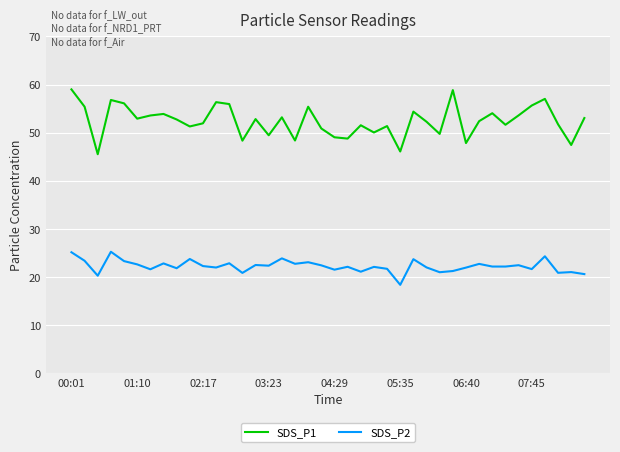

True or false: SDS_P2 and SDS_P1 cross at least once.

False